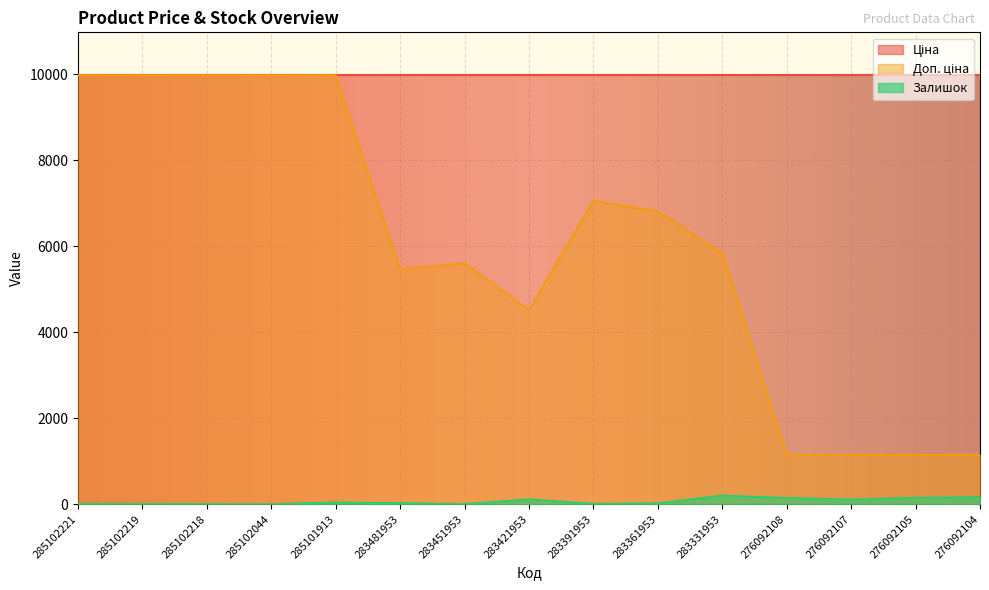

True or false: Залишок and Доп. ціна cross at least once.

False